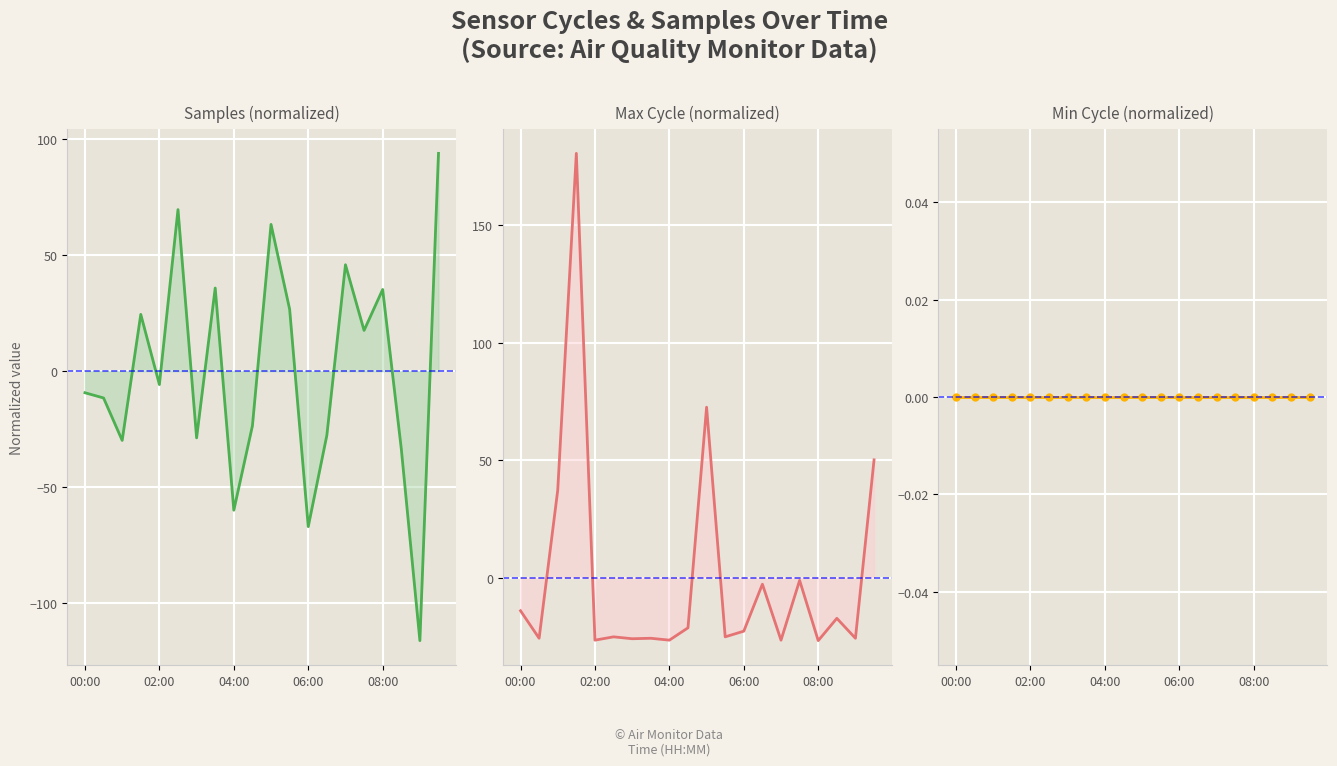

List the labels in order of Min_cycle value, largest first.

00:00, 02:00, 04:00, 06:00, 08:00, 5, 6, 7, 8, 9, 10, 11, 12, 13, 14, 15, 16, 17, 18, 19